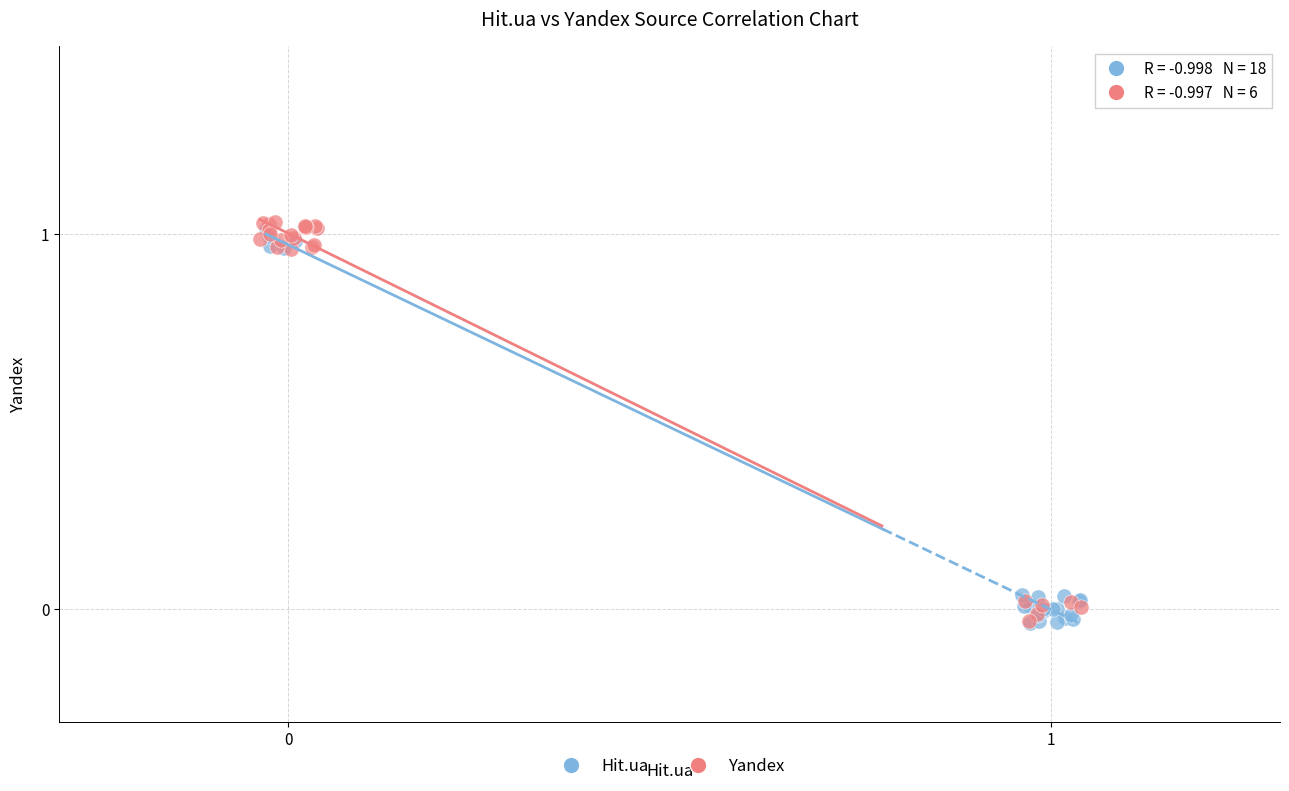

What are all the series names shown in the legend?

Hit.ua, Yandex